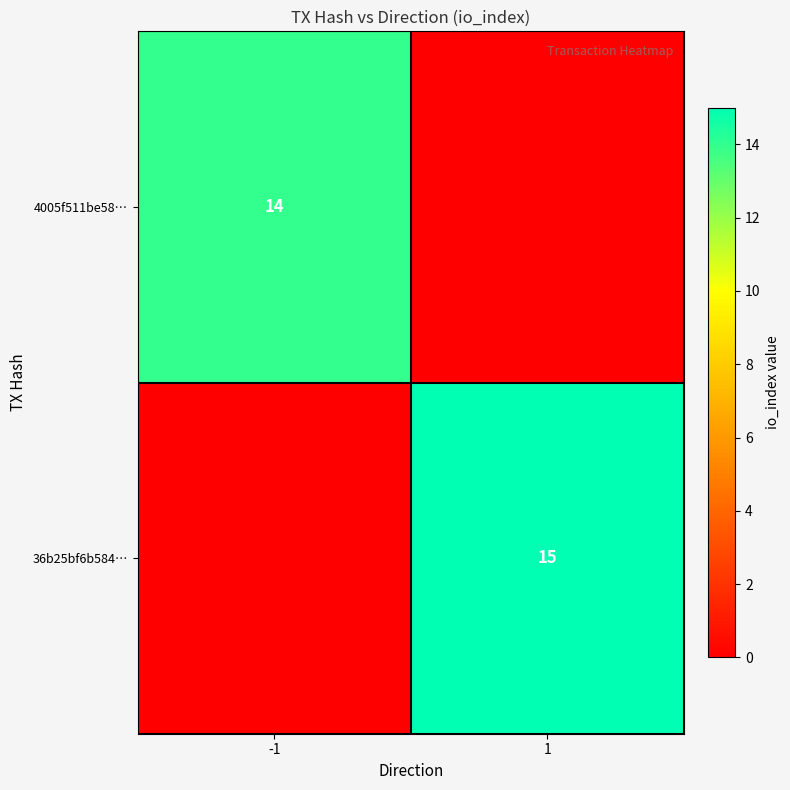

The 36b25bf6b584… series shows 15 at 1. True or false?

True